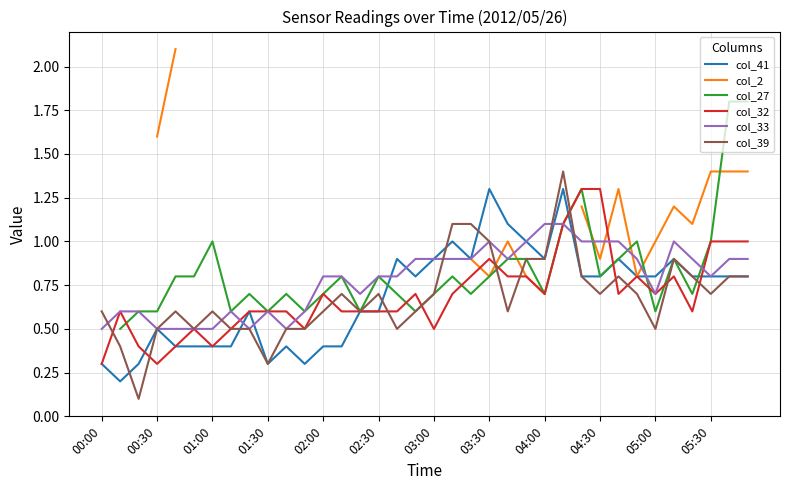

Count the col_33 values in the range 0 to 1.

34